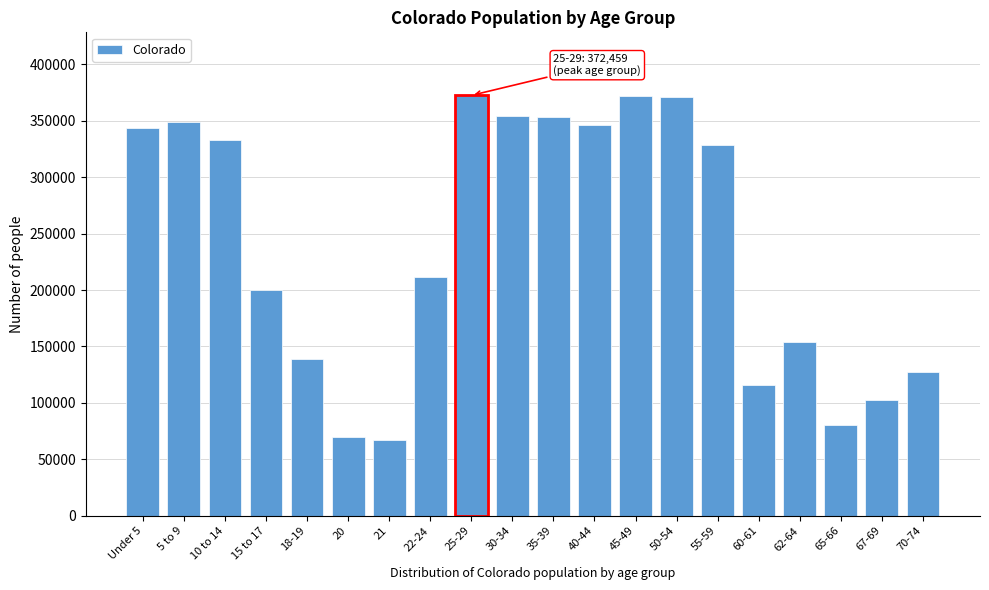

Approximately how many times larger is the value at 15 to 17 compared to 67-69?

2.0